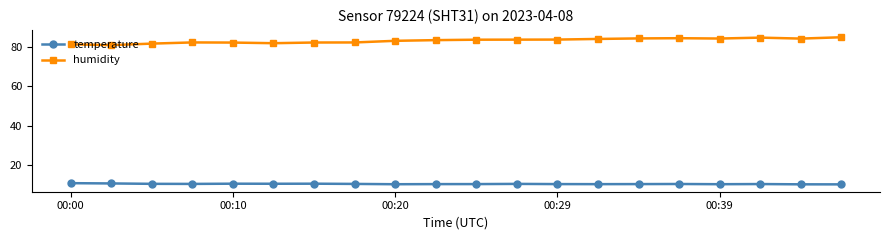

At how many categories does at least one series exceed 29?

20